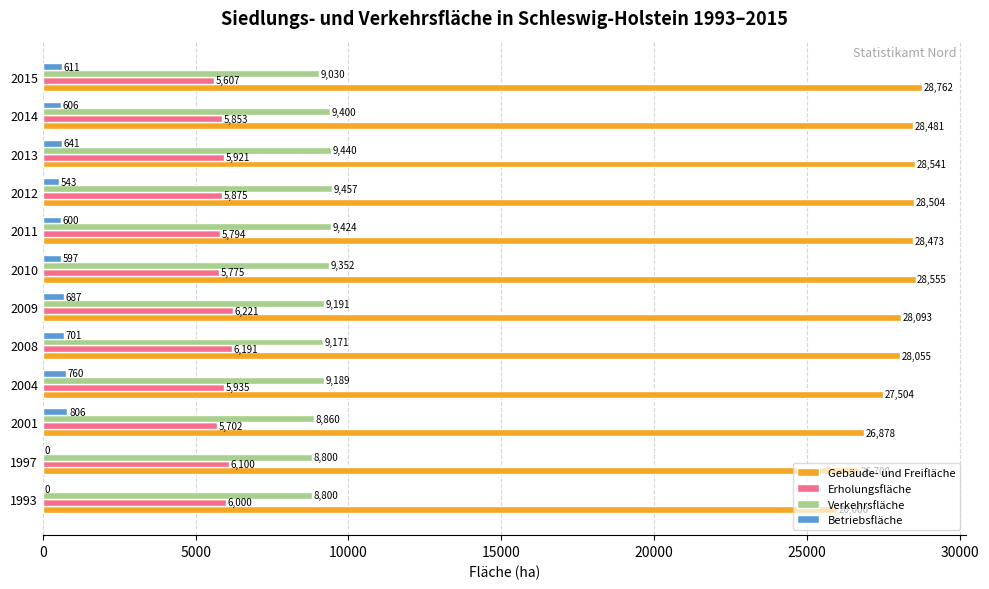

Is it true that Verkehrsfläche equals 9030 at 2015?

True